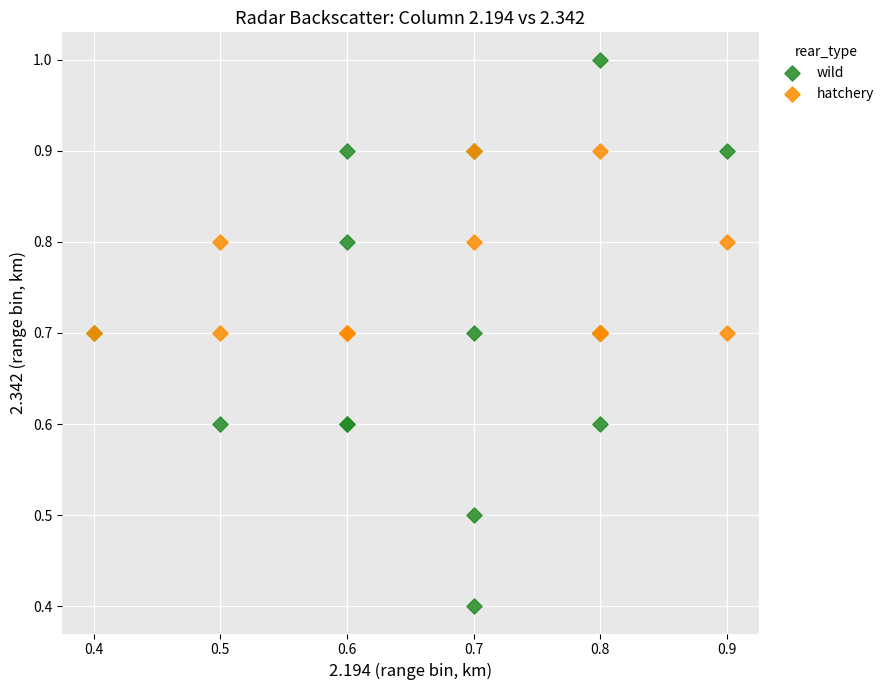

Which series has the largest Y range (max minus min)?

wild